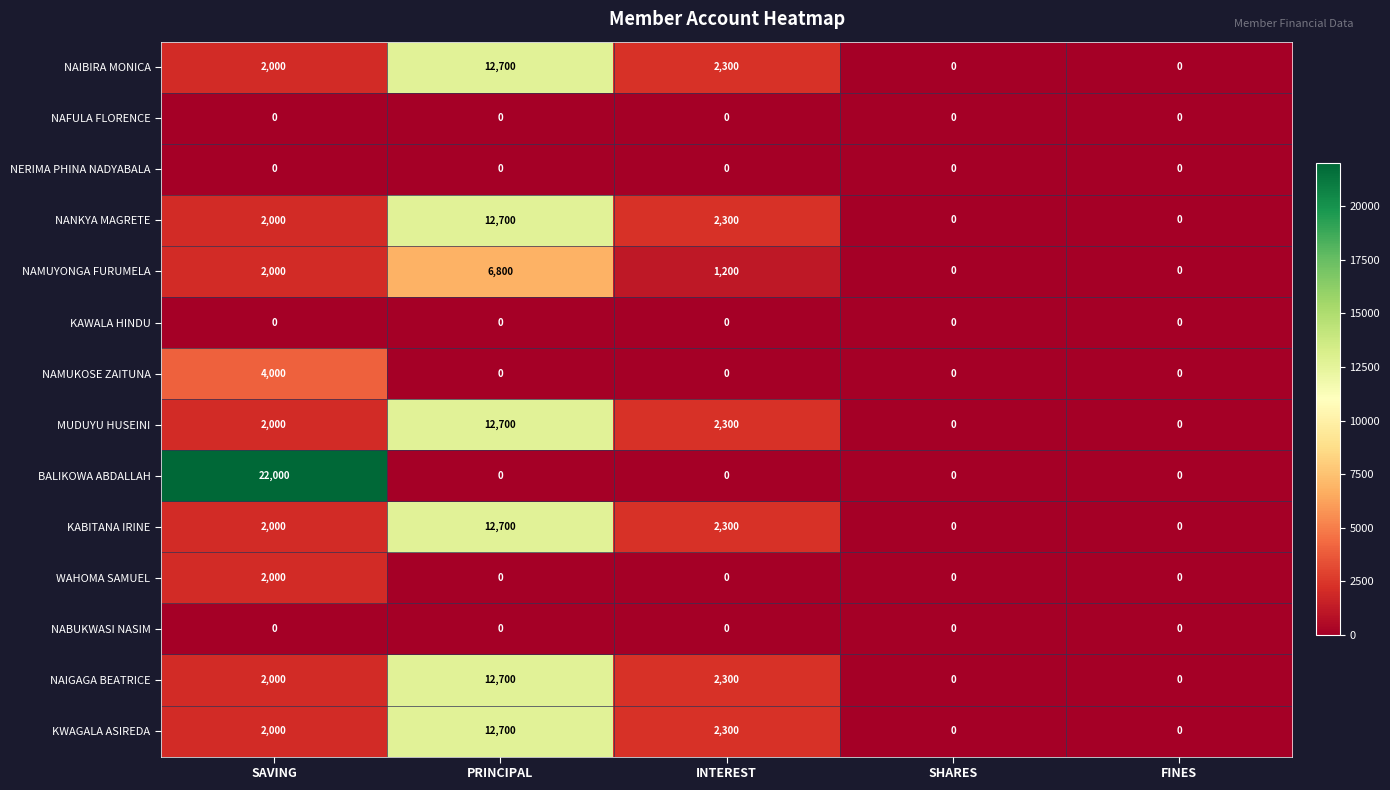

What is the spread (max minus min) of values at SAVING?

22000